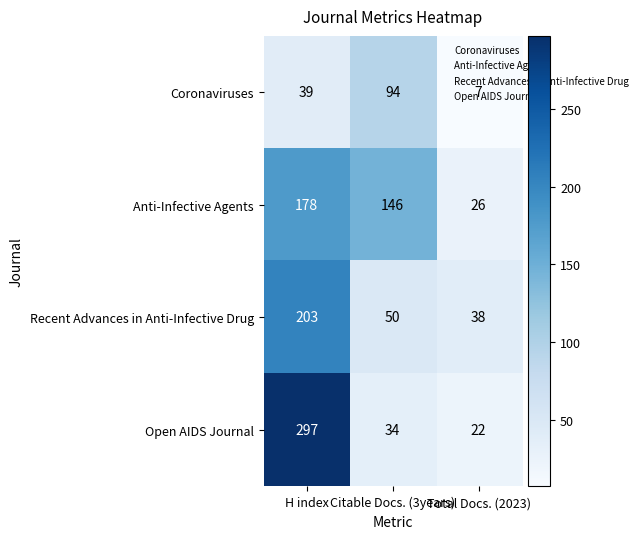

At which label is Recent Advances in Anti-Infective Drug closest to 120?

Citable Docs. (3years)